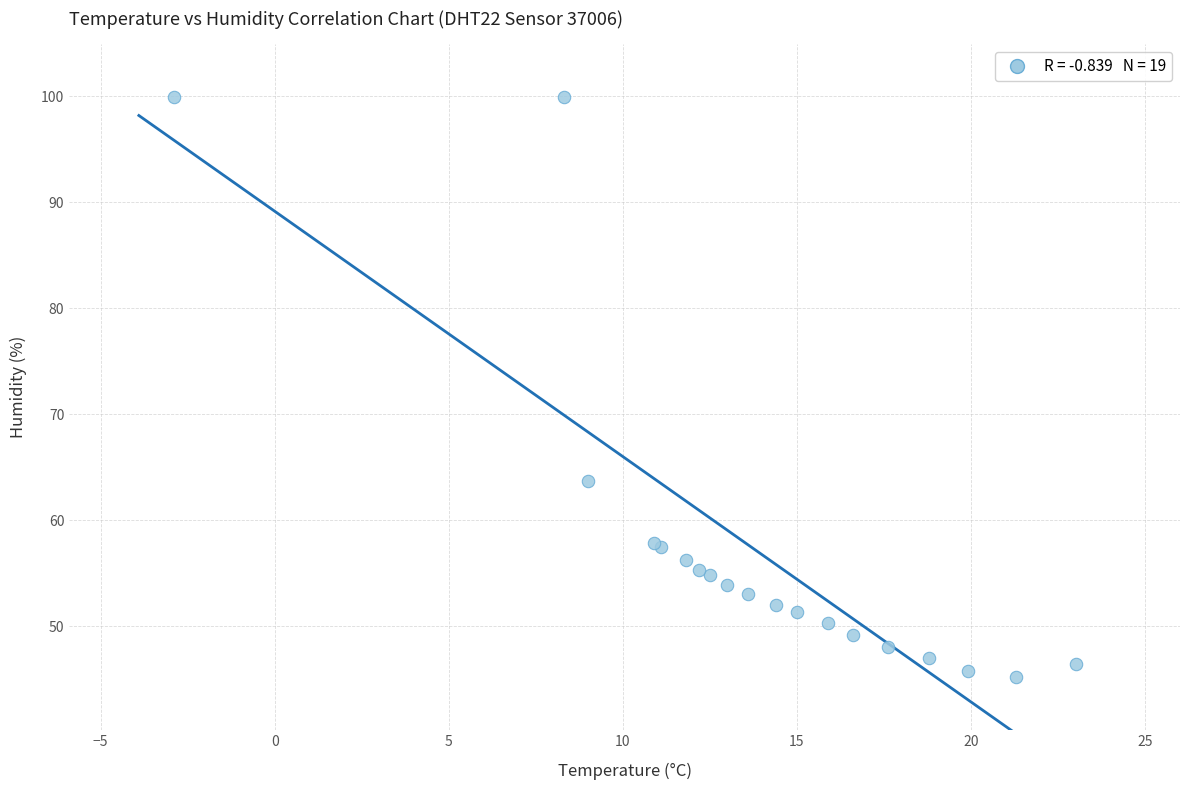

What Y value in the scatter plot is closest to 72?

63.7